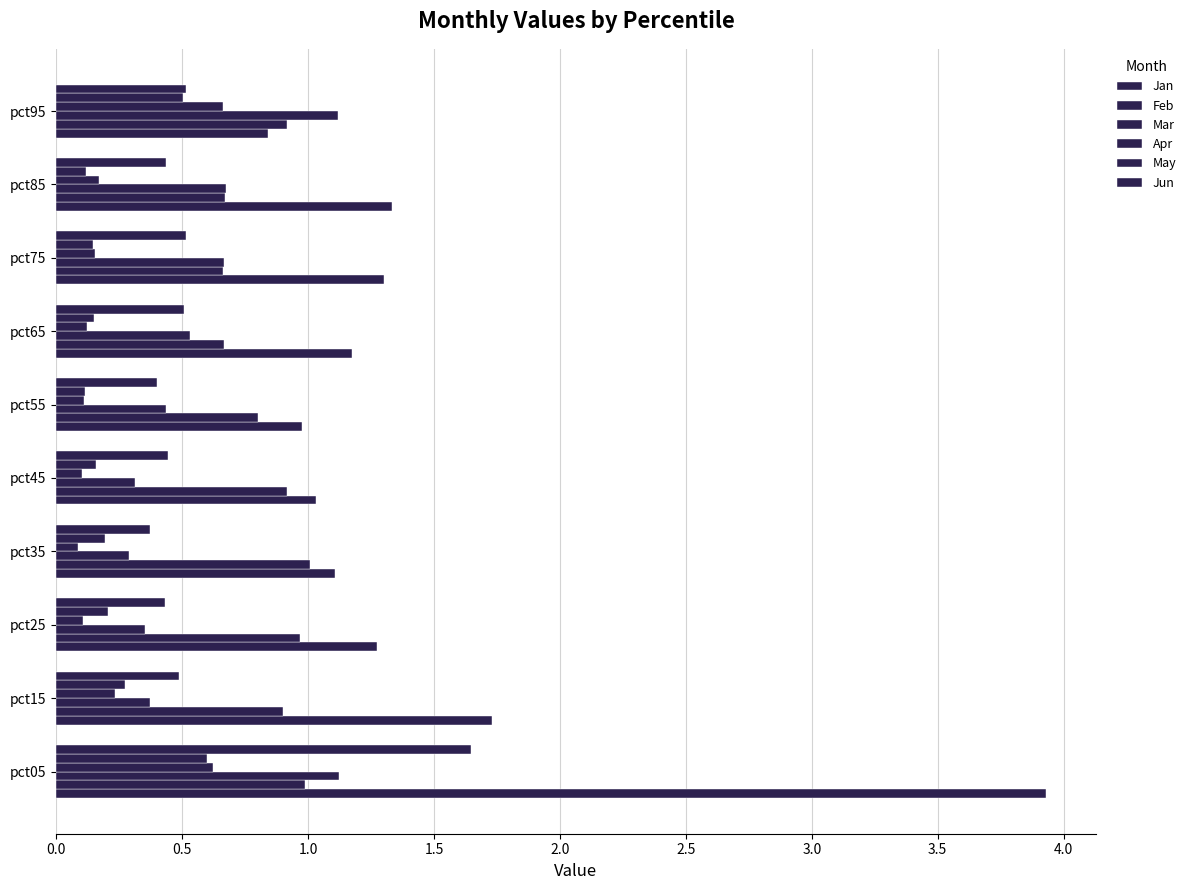

How many data points does each series have?

10